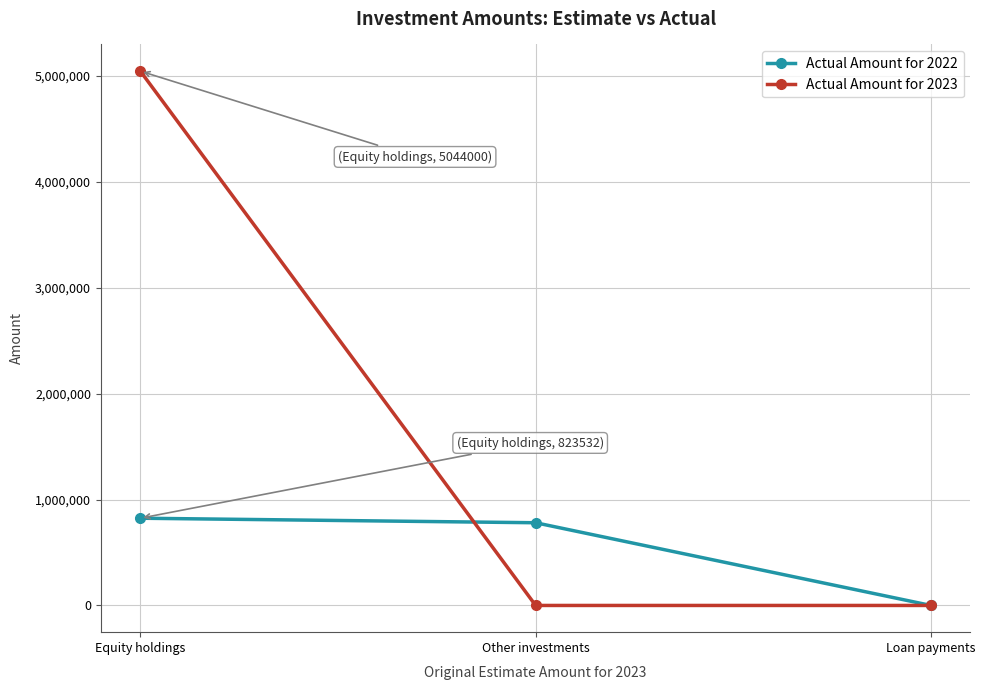

At which label does Actual Amount for 2023 reach its peak?

Equity holdings